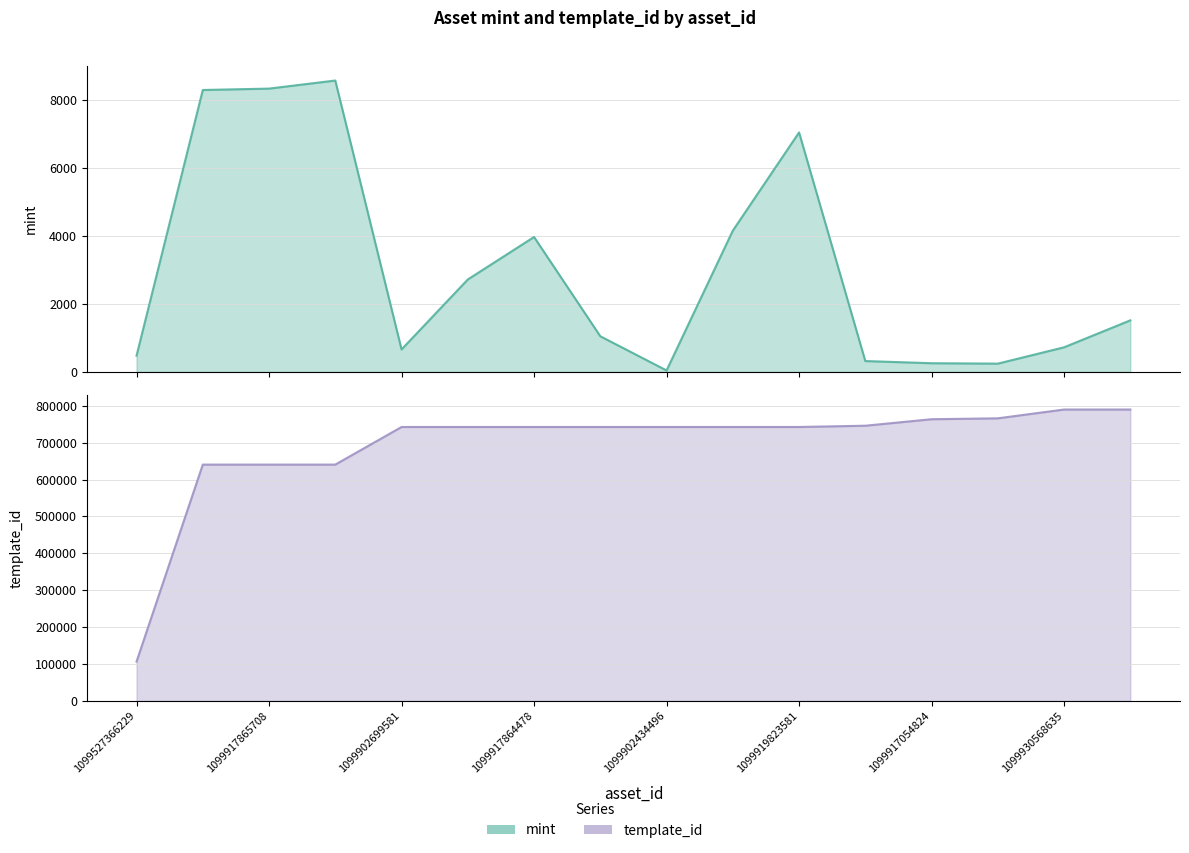

Count the number of data series in this chart.

2